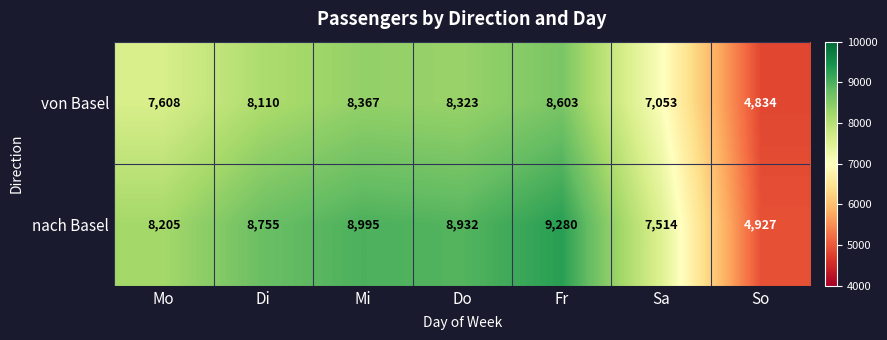

At which label is nach Basel closest to 7103?

Sa